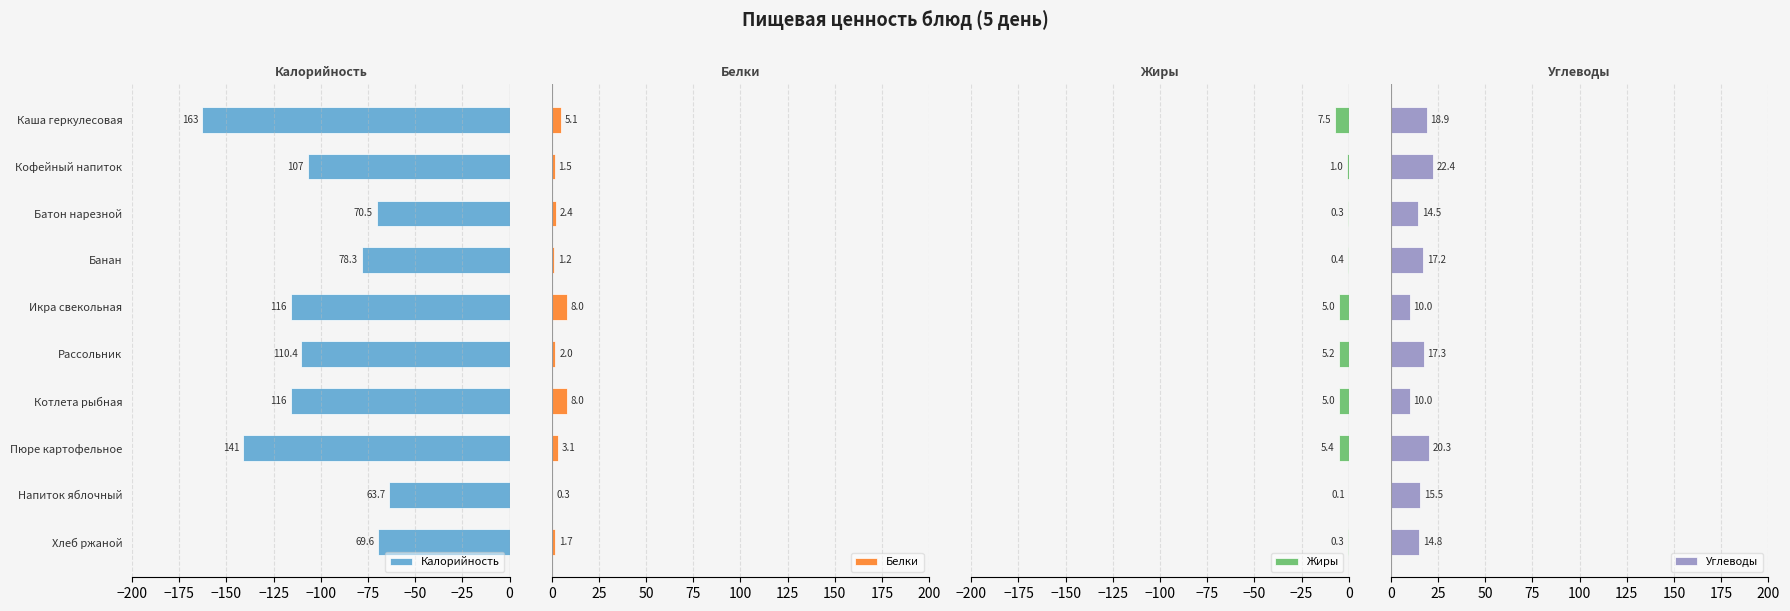

What is the sum of all Белки values?

33.3